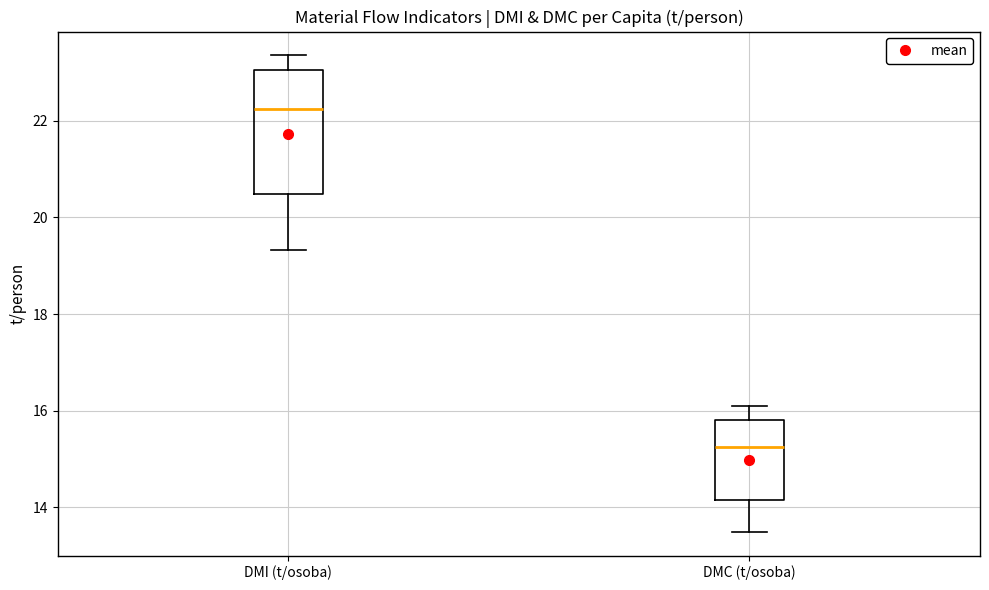

Reading left to right, transcribe this box plot: for each box, give where its median line is, the range the box spans, and where its two whiskers end, as read against the y-axis. The values are not printed on the chart, so give them approximately, as read against the axis.

DMI (t/osoba): median 22.2, box 20.4 to 23.0, whiskers 19.4 to 23.4
DMC (t/osoba): median 15.2, box 14.2 to 15.8, whiskers 13.4 to 16.0